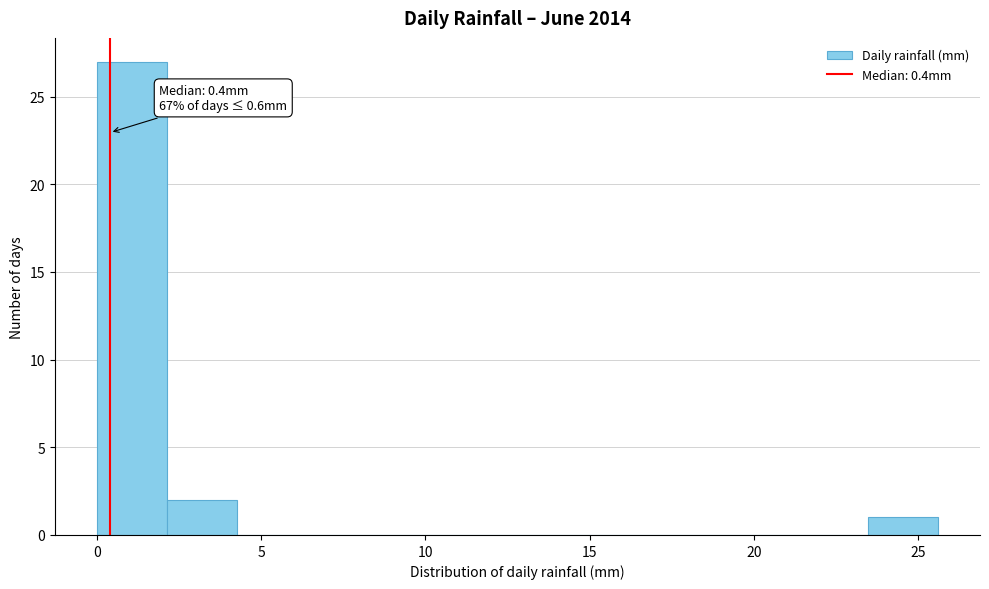

Over which range of the x-axis is the bar tallest?

0.0 to 2.0